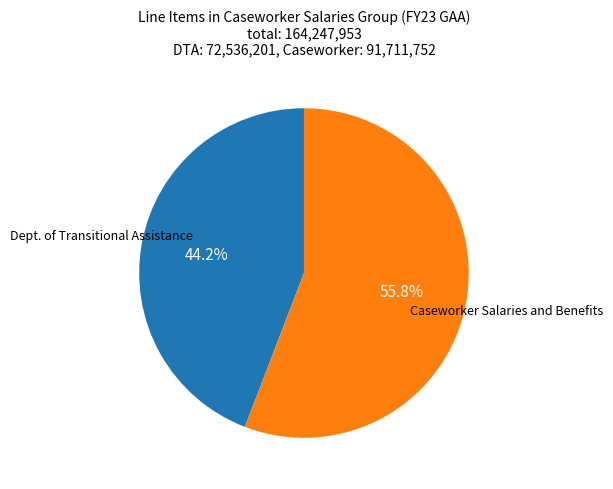

Is there any slice that represents more than half of the pie?

Yes